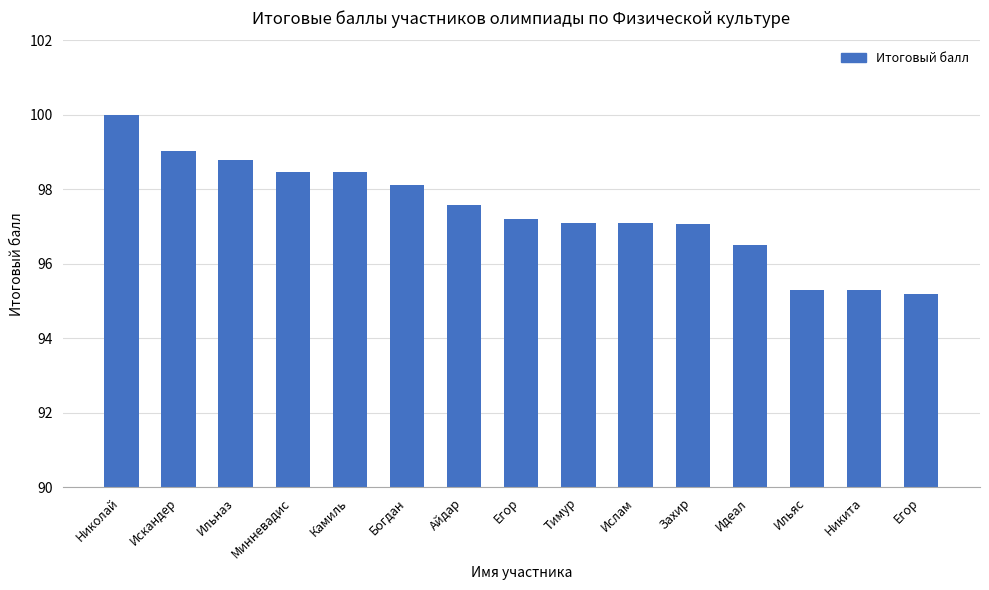

List the labels in order of value, smallest first.

Егор, Никита, Ильяс, Идеал, Захир, Тимур, Ислам, Егор, Айдар, Богдан, Камиль, Минневадис, Ильназ, Искандер, Николай